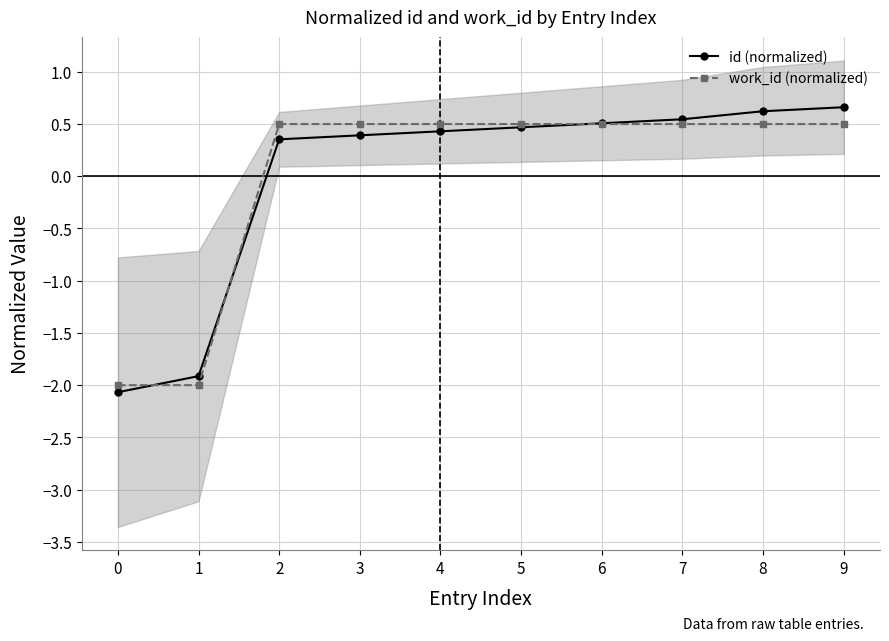

At which category is the sum across all series the highest?

9